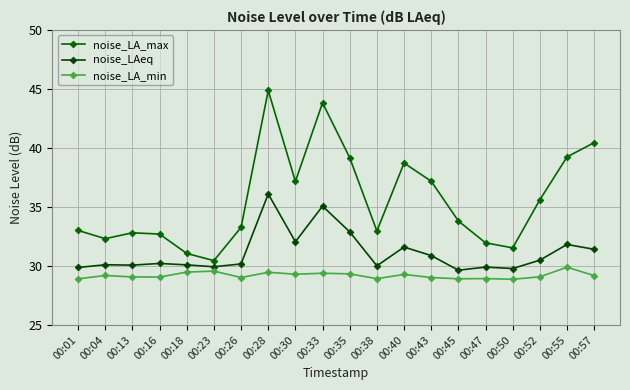

Reading left to right, transcribe all the data shown in this chart.

noise_LA_max: 00:01=33.0	00:04=32.3	00:13=32.8	00:16=32.7	00:18=31.1	00:23=30.4	00:26=33.3	00:28=44.9	00:30=37.2	00:33=43.8	00:35=39.2	00:38=33.0	00:40=38.7	00:43=37.2	00:45=33.8	00:47=32.0	00:50=31.5	00:52=35.6	00:55=39.2	00:57=40.5
noise_LAeq: 00:01=29.9	00:04=30.1	00:13=30.1	00:16=30.2	00:18=30.1	00:23=29.9	00:26=30.2	00:28=36.1	00:30=32.0	00:33=35.1	00:35=32.9	00:38=30.0	00:40=31.6	00:43=30.9	00:45=29.6	00:47=29.9	00:50=29.8	00:52=30.5	00:55=31.8	00:57=31.4
noise_LA_min: 00:01=28.9	00:04=29.2	00:13=29.1	00:16=29.1	00:18=29.5	00:23=29.6	00:26=29.0	00:28=29.5	00:30=29.3	00:33=29.4	00:35=29.3	00:38=28.9	00:40=29.3	00:43=29.0	00:45=28.9	00:47=28.9	00:50=28.9	00:52=29.1	00:55=29.9	00:57=29.2